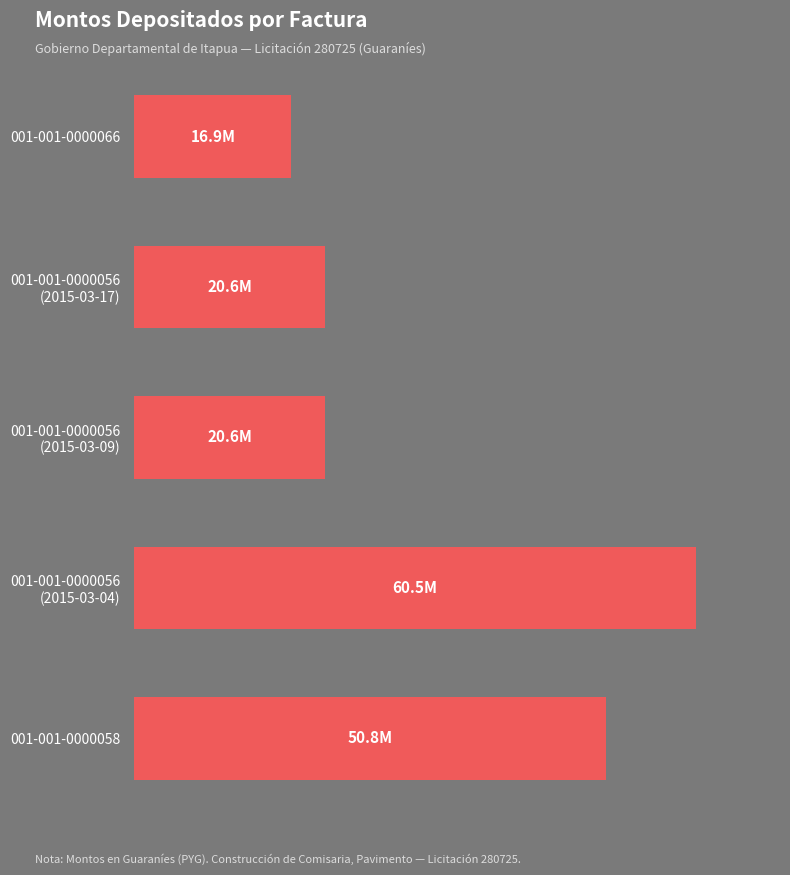

What is the difference between the maximum and minimum values?

43521052